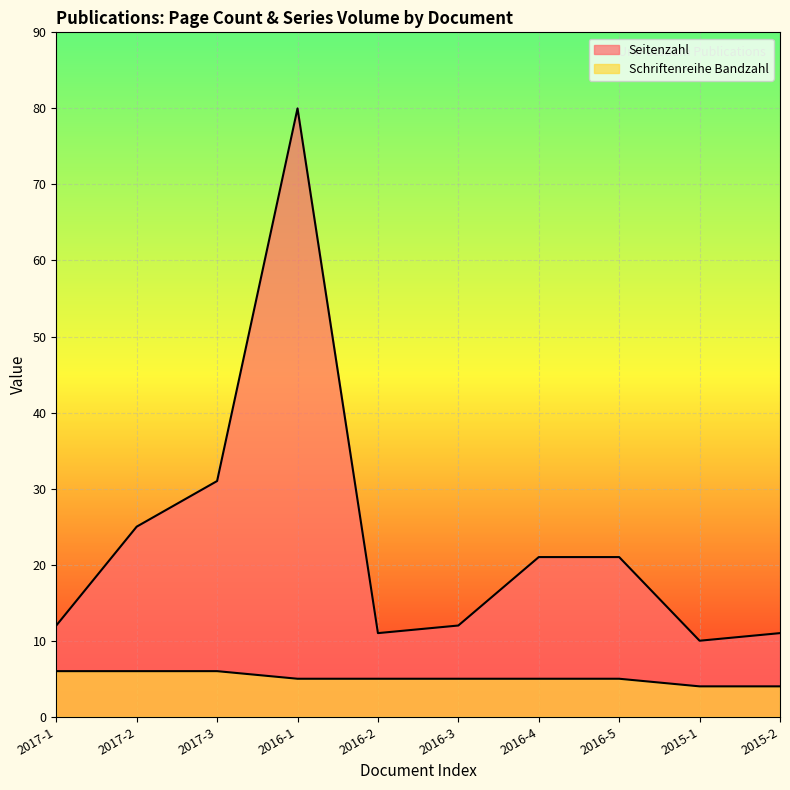

True or false: Seitenzahl has more than 2 points higher than both neighbors.

False